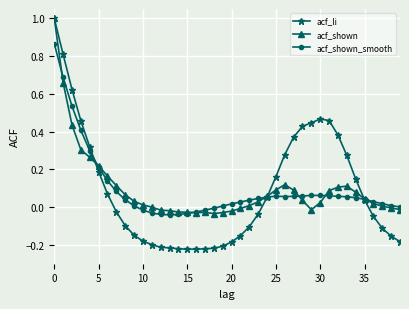

How many categories are shown in the chart?

40